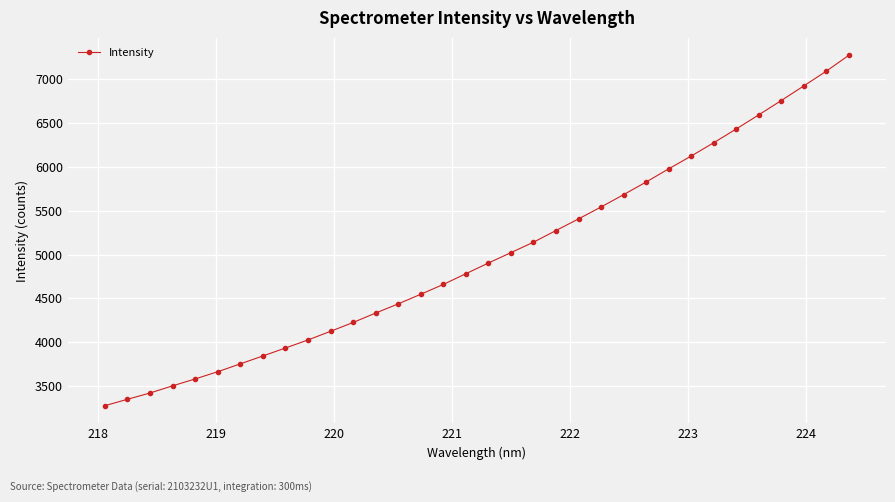

What is the average value?

4990.7